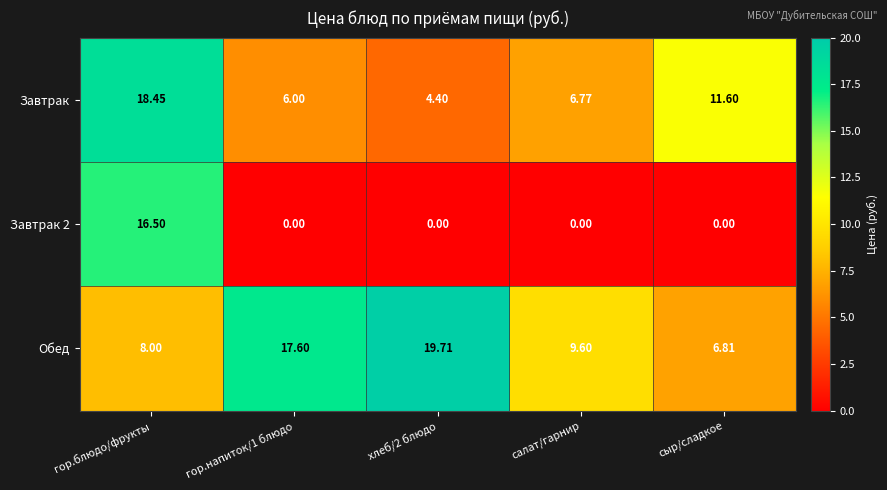

At гор.блюдо/фрукты, list the series in order from smallest to largest.

Обед, Завтрак 2, Завтрак